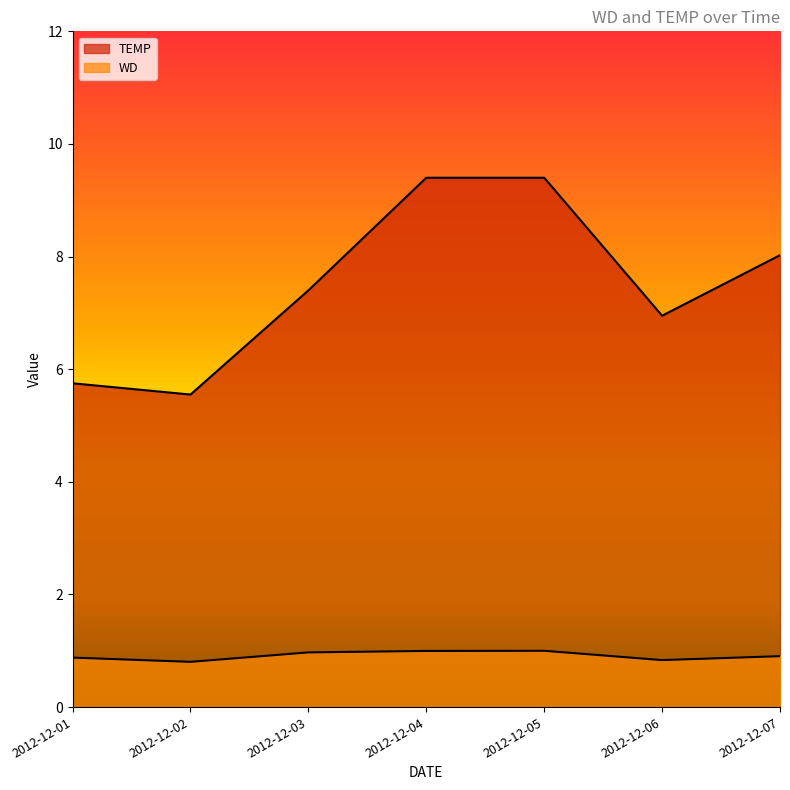

At which category is the sum across all series the highest?

2012-12-05